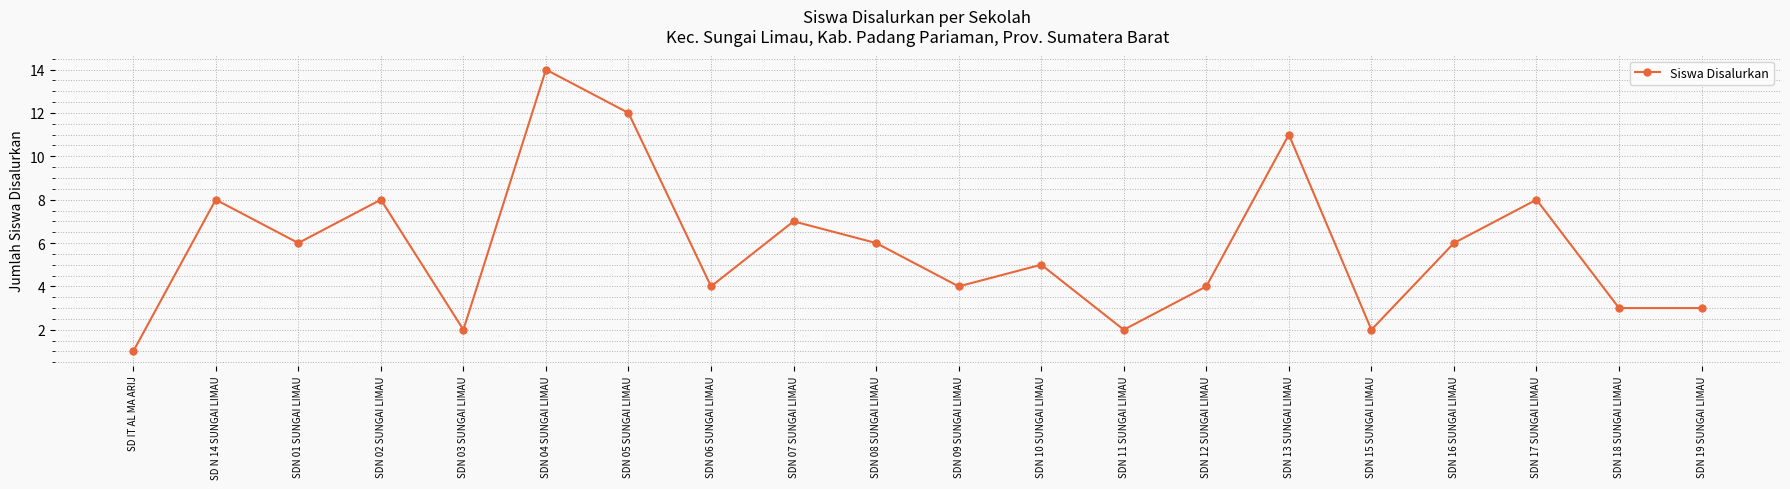

Reading left to right, list all the values displayed in this chart.

1	8	6	8	2	14	12	4	7	6	4	5	2	4	11	2	6	8	3	3